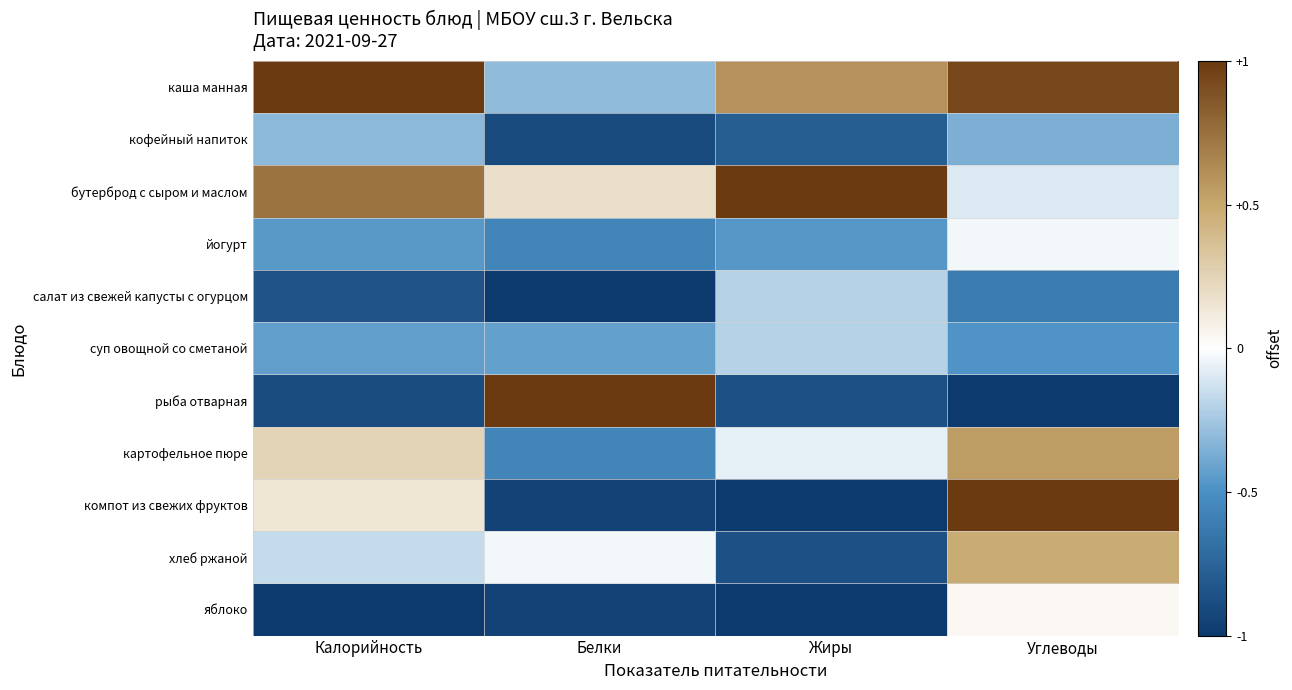

List the series in order of their peak value, lowest first.

кофейный напиток, салат из свежей капусты с огурцом, суп овощной со сметаной, йогурт, яблоко, хлеб ржаной, картофельное пюре, рыба отварная, каша манная, бутерброд с сыром и маслом, компот из свежих фруктов